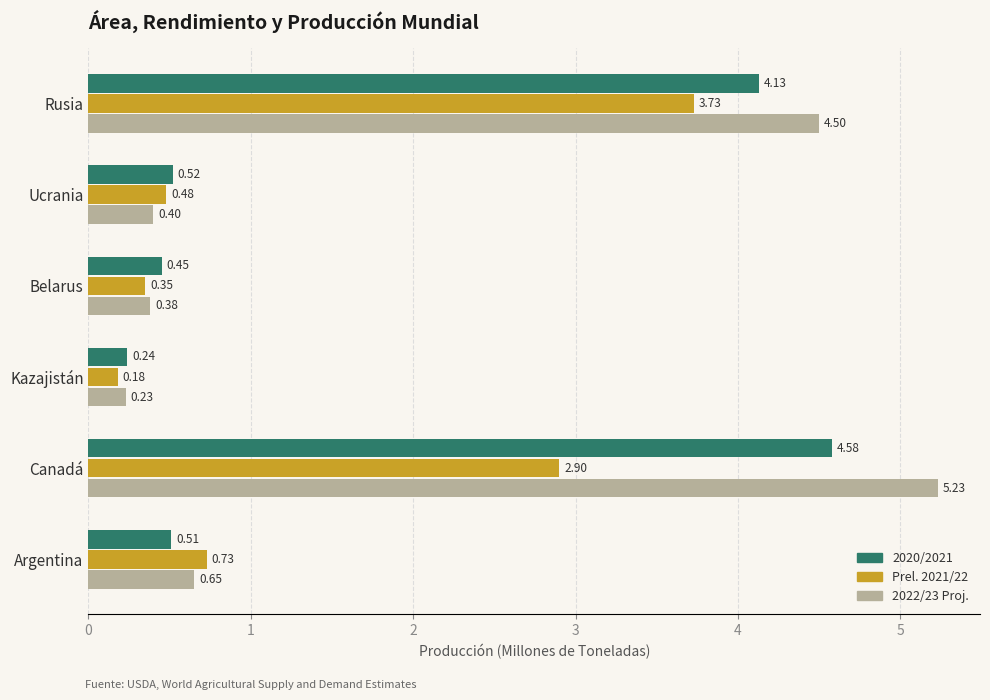

Rank the categories by Prel. 2021/22 value from highest to lowest.

Rusia, Canadá, Argentina, Ucrania, Belarus, Kazajistán